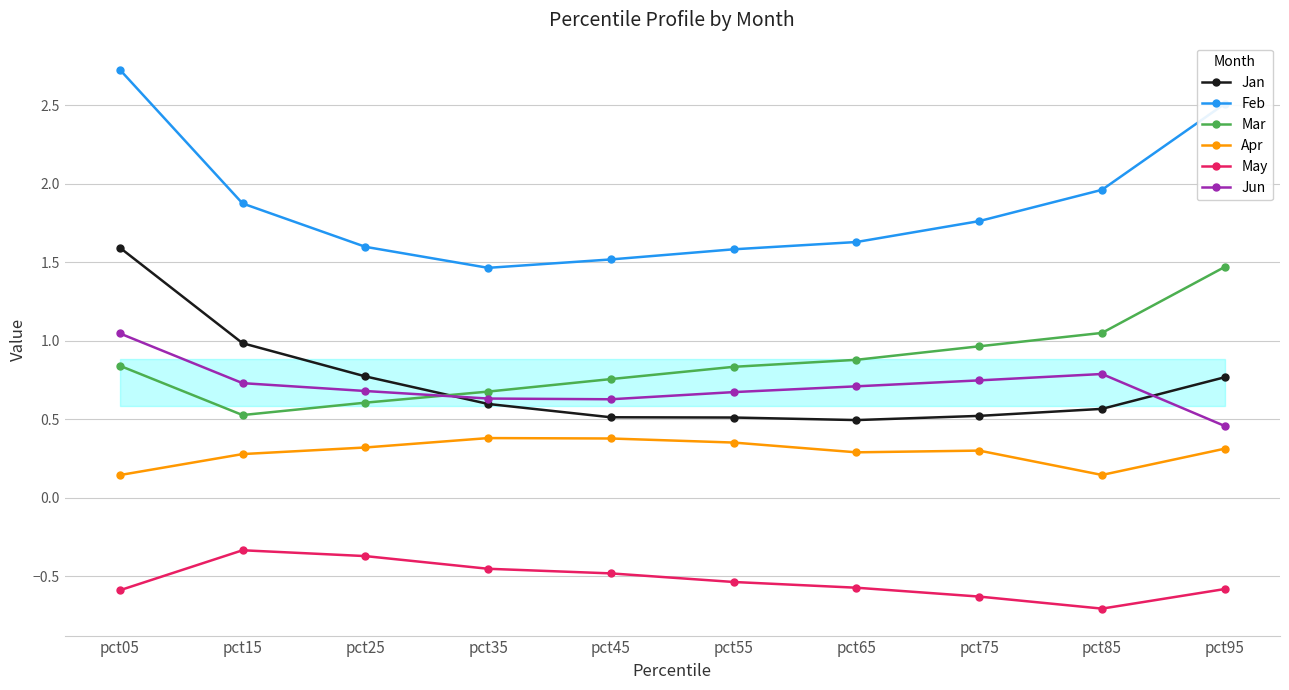

At which category is the sum across all series the highest?

pct05